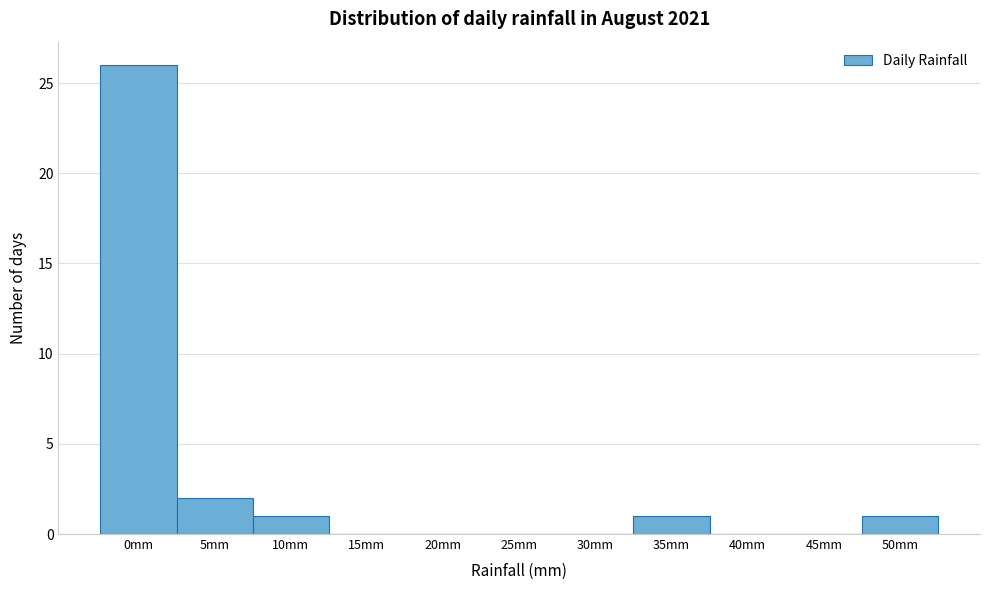

Reading right to left, list all the values displayed in this chart.

50mm=1	45mm=0	40mm=0	35mm=1	30mm=0	25mm=0	20mm=0	15mm=0	10mm=1	5mm=2	0mm=26